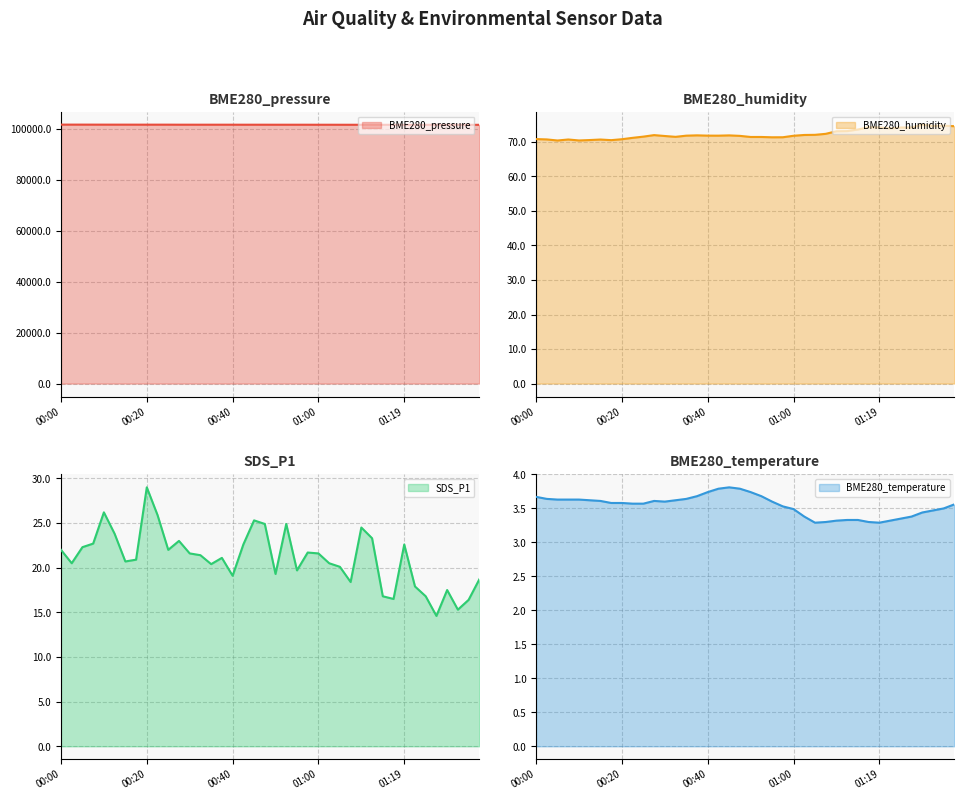

Reading left to right, extract all data points from this chart.

BME280_pressure: 101533.9	101535.9	101533.3	101529.9	101525.4	101523.2	101523.8	101519.8	101518.9	101519.3	101517.7	101505.5	101506.6	101501.7	101504.6	101504.2	101504.7	101497.7	101500.8	101498.2	101492.1	101494.5	101493.5	101492.0	101488.3	101487.7	101482.3	101476.6	101480.4	101478.1	101464.6	101473.2	101466.7	101470.2	101462.4	101455.3	101462.5	101460.9	101458.6	101456.2
BME280_humidity: 70.8	70.7	70.4	70.7	70.4	70.5	70.7	70.5	70.8	71.2	71.5	72.0	71.7	71.5	71.8	71.9	71.8	71.8	71.9	71.8	71.4	71.4	71.3	71.4	71.8	72.0	72.1	72.3	73.1	73.1	73.6	74.3	74.2	73.9	74.2	74.2	75.0	74.6	74.7	74.6
SDS_P1: 22.0	20.5	22.3	22.7	26.2	23.8	20.7	20.9	29.0	25.9	22.0	23.0	21.6	21.4	20.4	21.1	19.1	22.6	25.3	24.9	19.3	24.9	19.7	21.7	21.6	20.5	20.1	18.4	24.5	23.3	16.8	16.5	22.6	17.9	16.8	14.6	17.5	15.3	16.4	18.7
BME280_temperature: 3.7	3.6	3.6	3.6	3.6	3.6	3.6	3.6	3.6	3.6	3.6	3.6	3.6	3.6	3.6	3.7	3.7	3.8	3.8	3.8	3.7	3.7	3.6	3.5	3.5	3.4	3.3	3.3	3.3	3.3	3.3	3.3	3.3	3.3	3.4	3.4	3.4	3.5	3.5	3.6